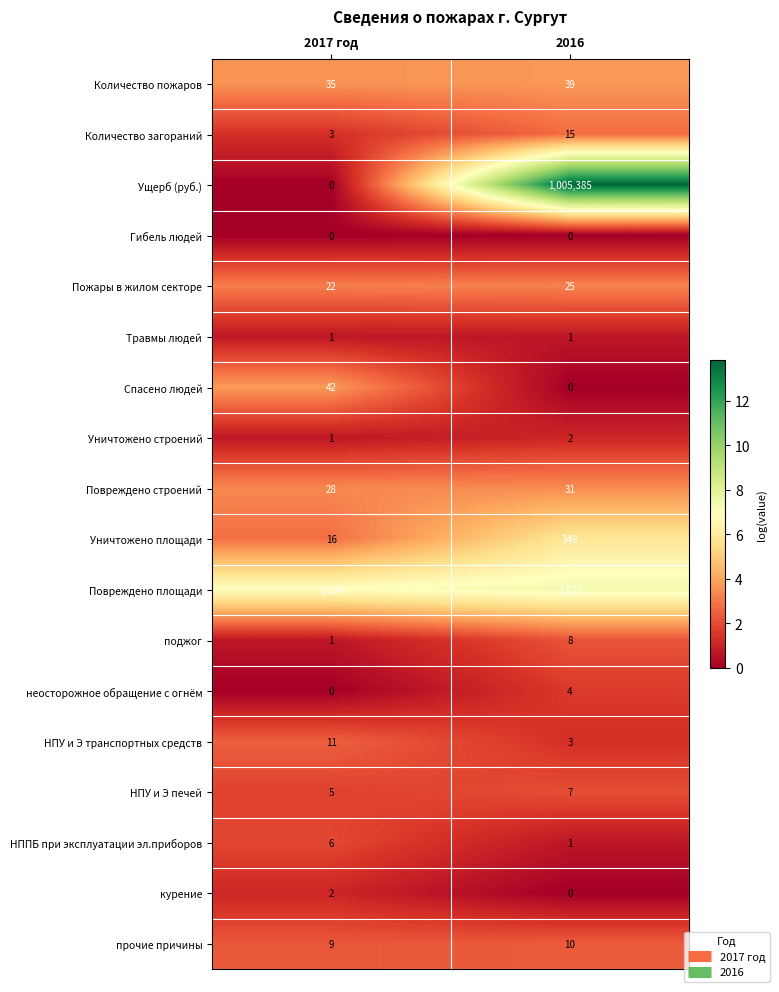

List the labels in order of Повреждено строений value, largest first.

2016, 2017 год